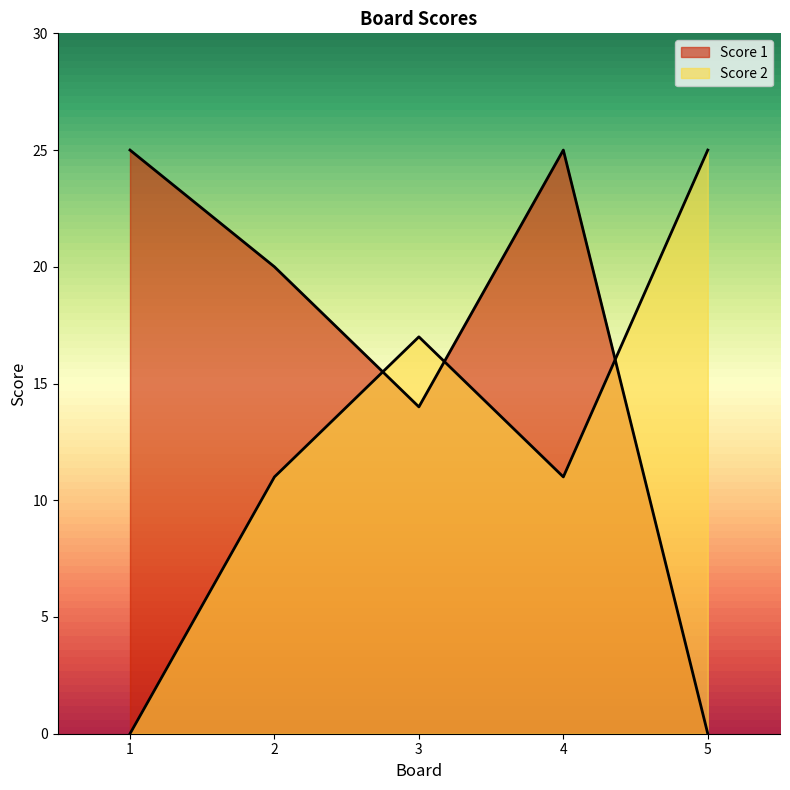

What are all the series names shown in the legend?

Score 1, Score 2